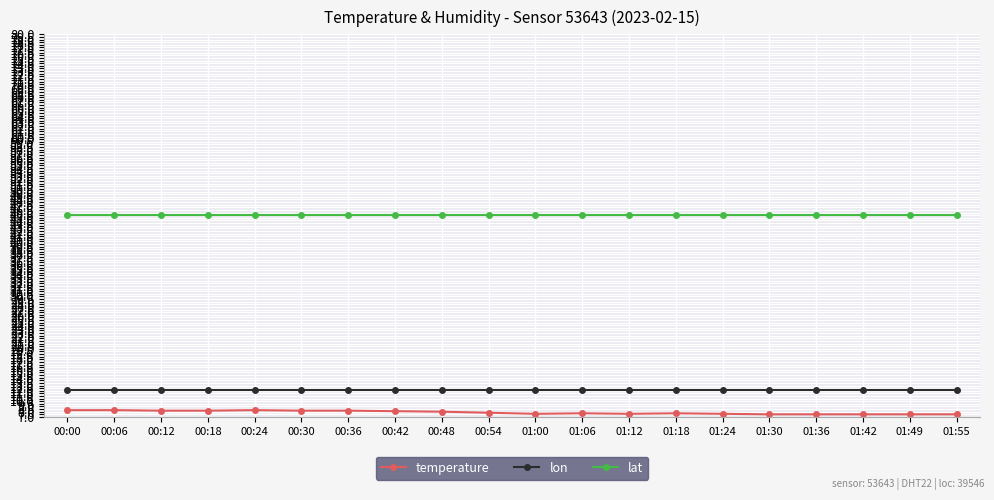

True or false: lat and temperature intersect in this chart.

False